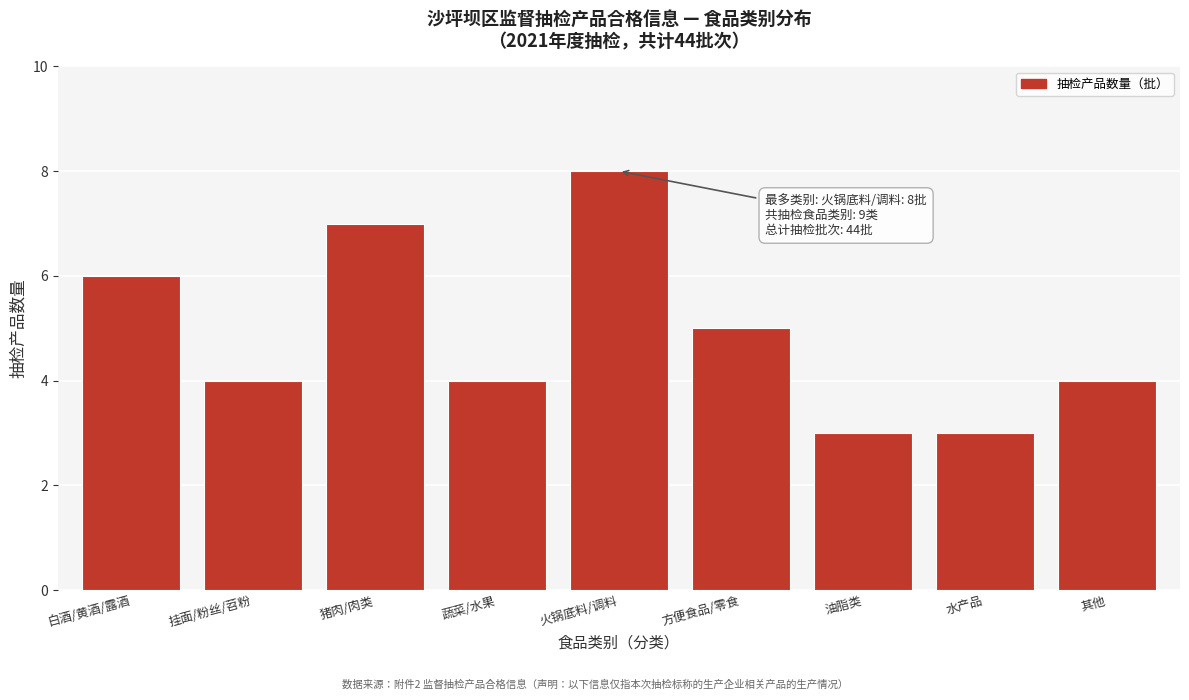

Reading left to right, list all the values displayed in this chart.

6	4	7	4	8	5	3	3	4